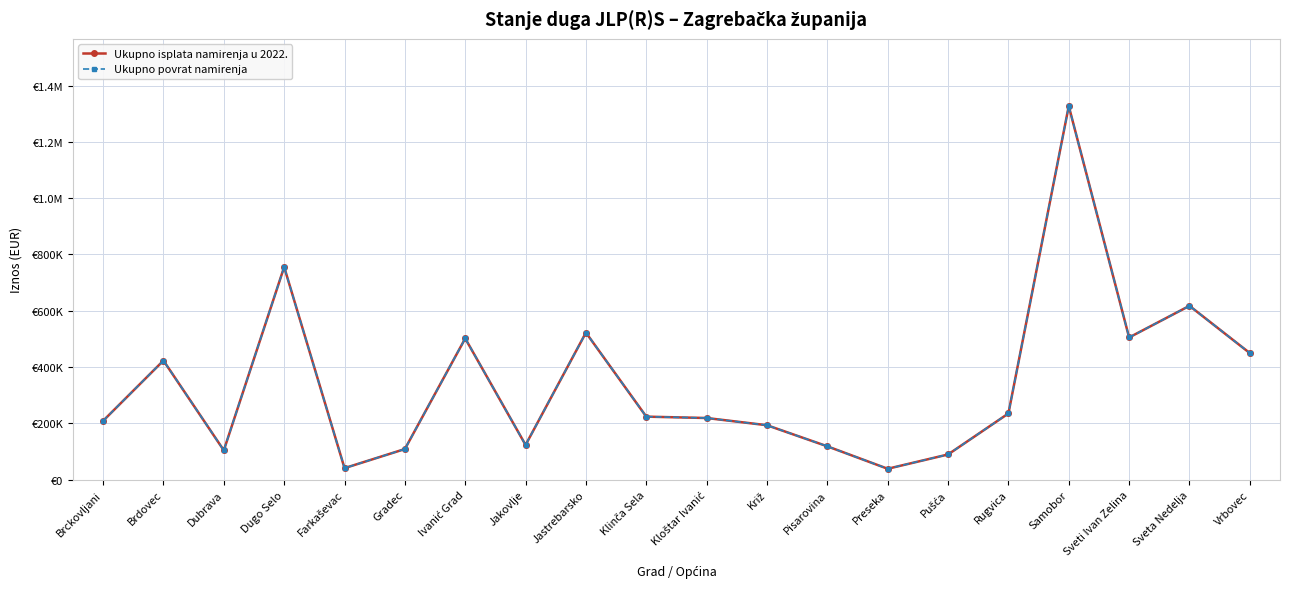

Does the chart have visible grid lines?

Yes